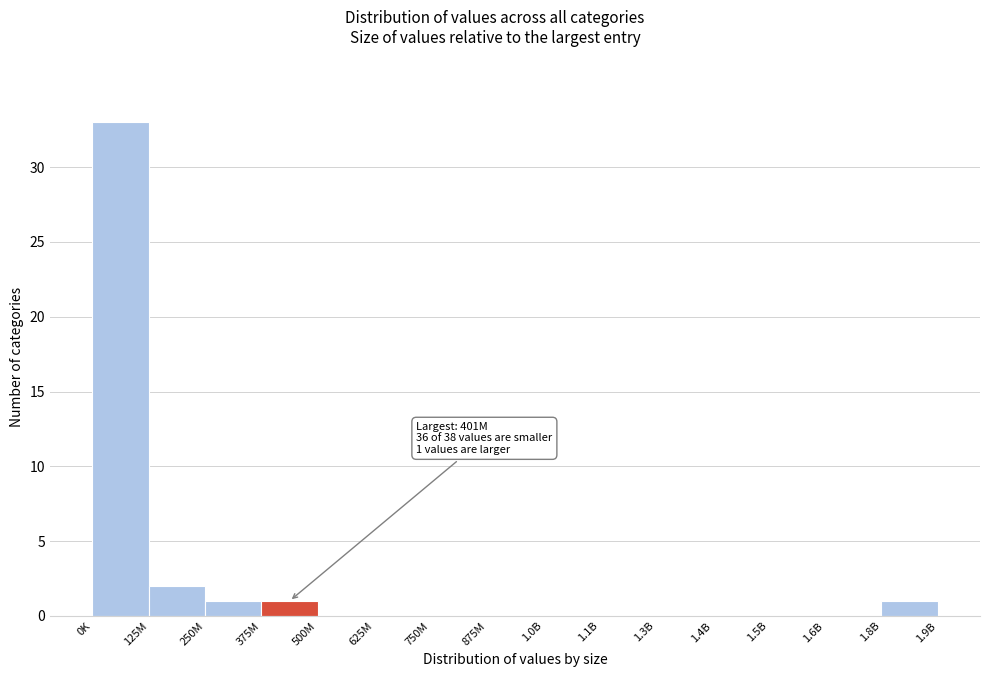

Reading left to right, extract all data points from this chart.

0K=33	125M=2	250M=1	375M=1	500M=0	625M=0	750M=0	875M=0	1.0B=0	1.1B=0	1.3B=0	1.4B=0	1.5B=0	1.6B=0	1.8B=1